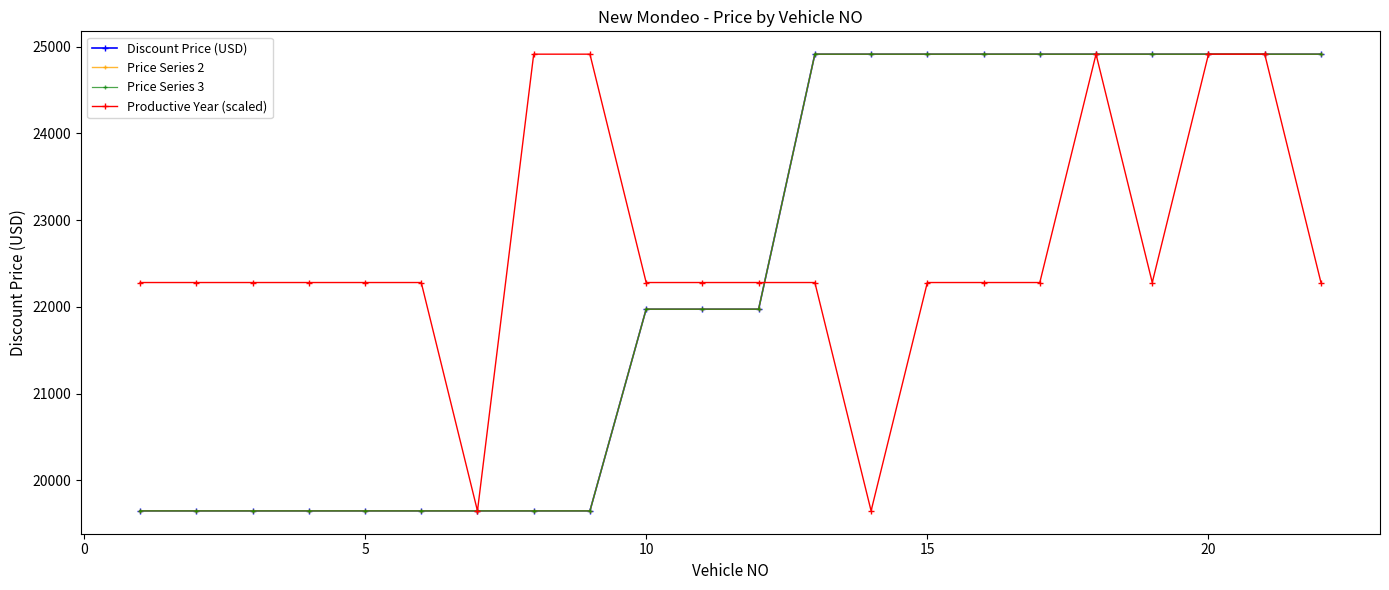

Which series has the largest total across all categories?

Productive Year (scaled)